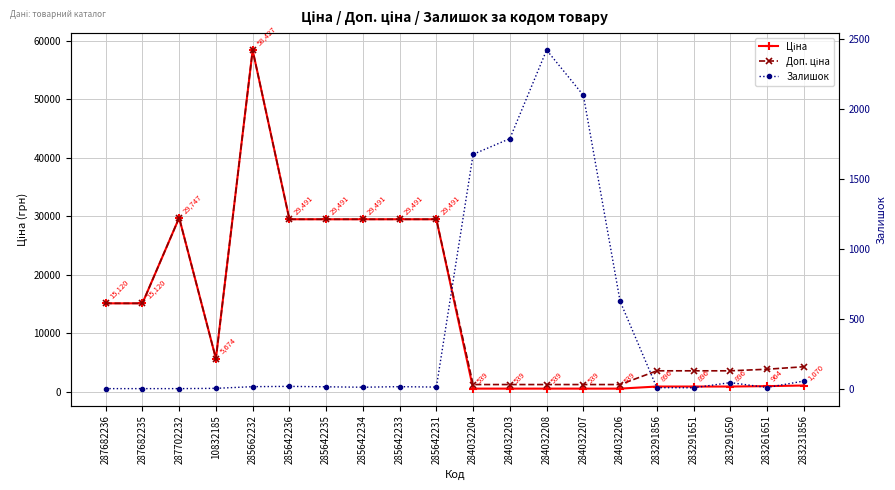

What are all the series names shown in the legend?

Ціна, Доп. ціна, Залишок